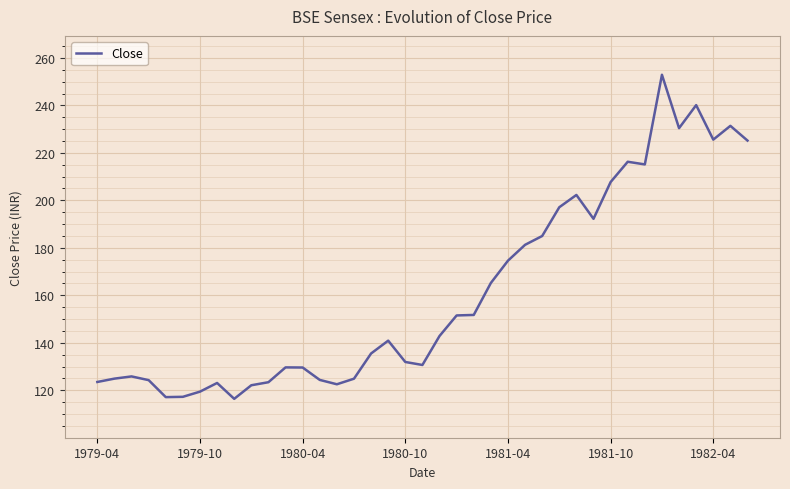

What is the difference between the maximum and minimum values?

136.5